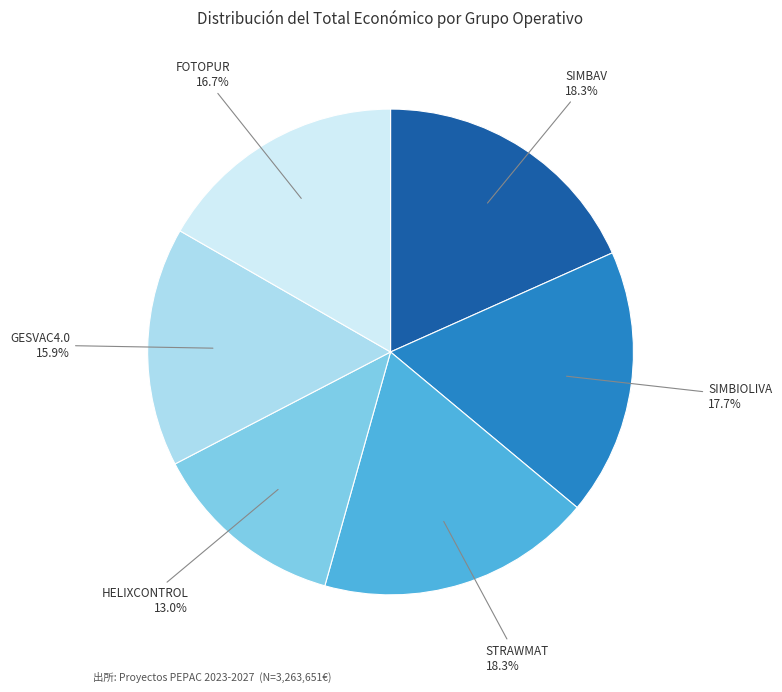

What is the ratio of the value at STRAWMAT to the value at FOTOPUR?

1.1